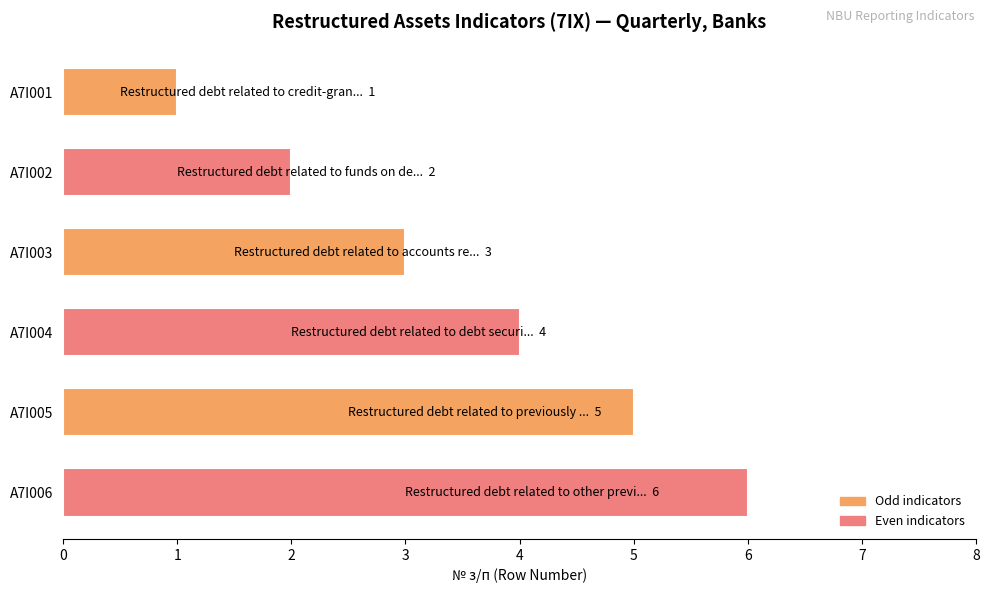

How many data points does each series have?

6